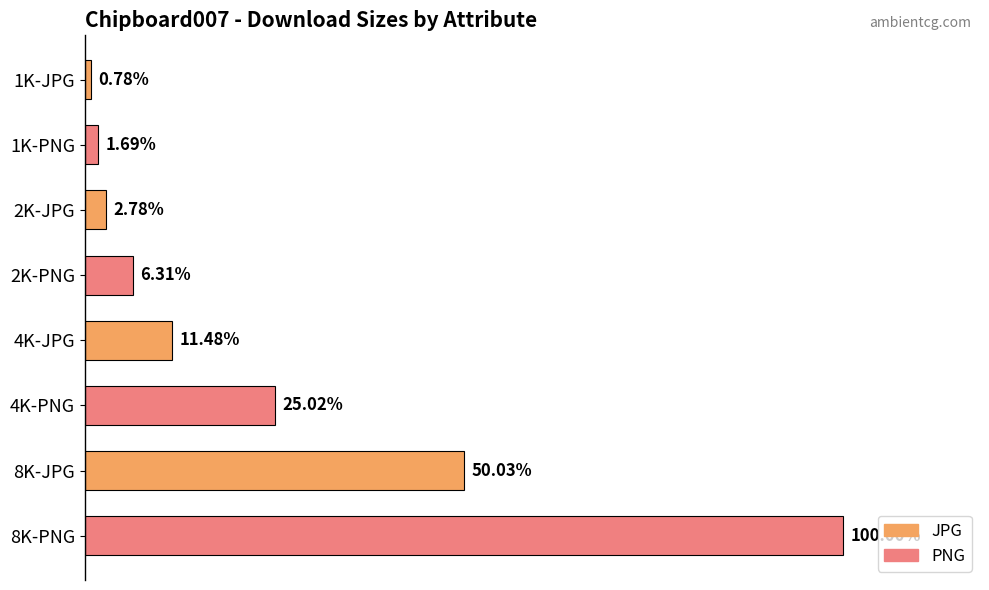

Are the bars horizontal?

Yes